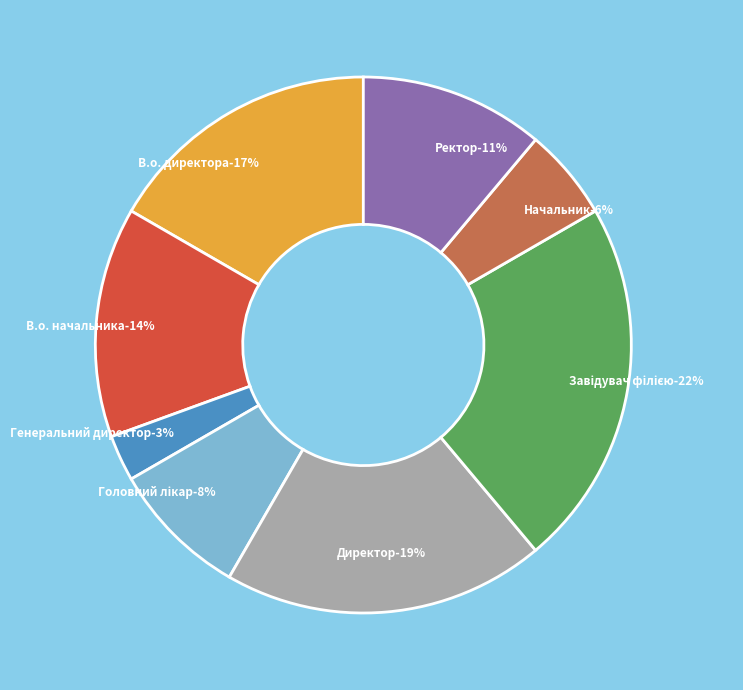

Which slice is the smallest?

Генеральний директор